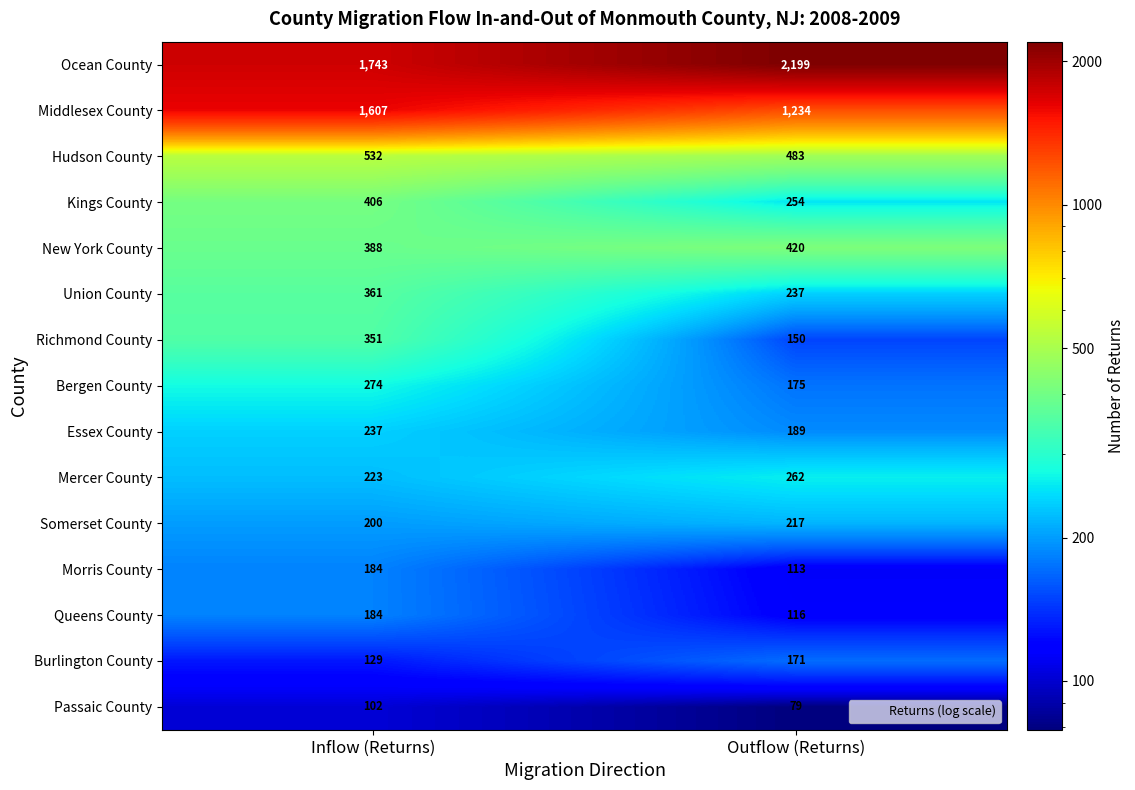

What is the total value across all series at Outflow (Returns)?

6299